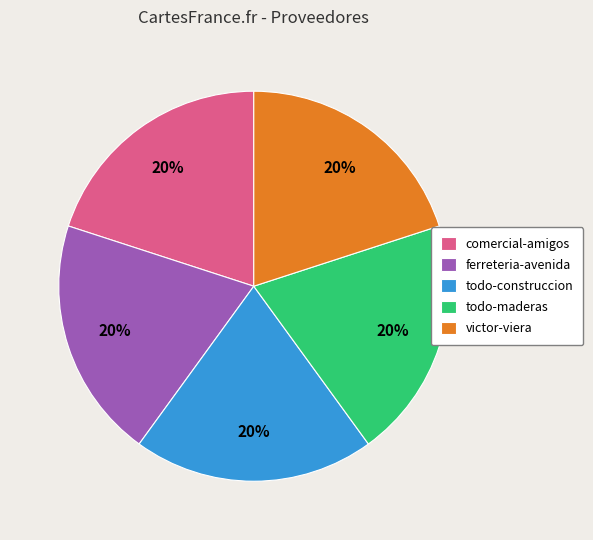

To the nearest percent, what is the average slice percentage?

20%